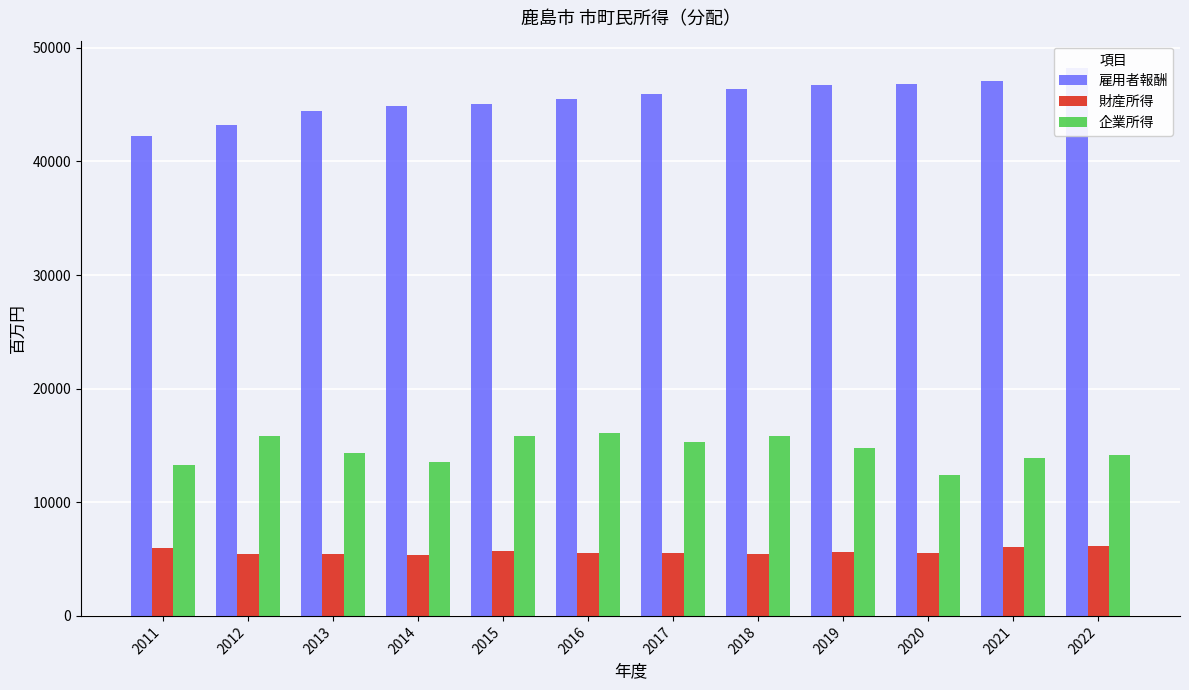

How many bars are there in total?

36